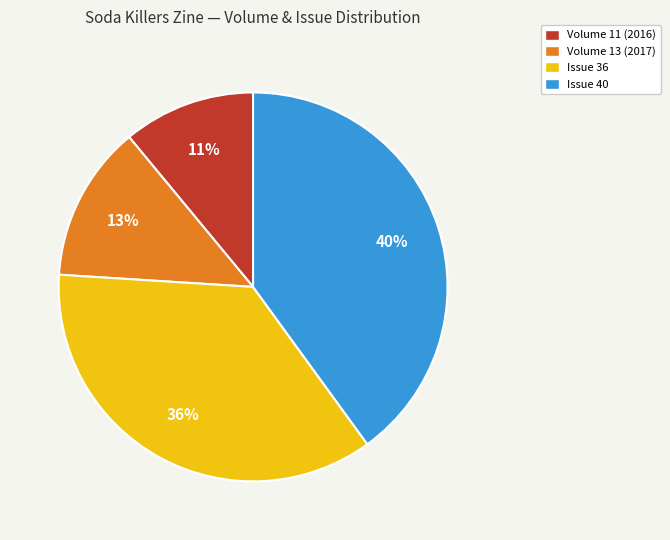

To the nearest percent, what is the difference between the Volume 13 (2017) and Issue 40 slice percentages?

27%